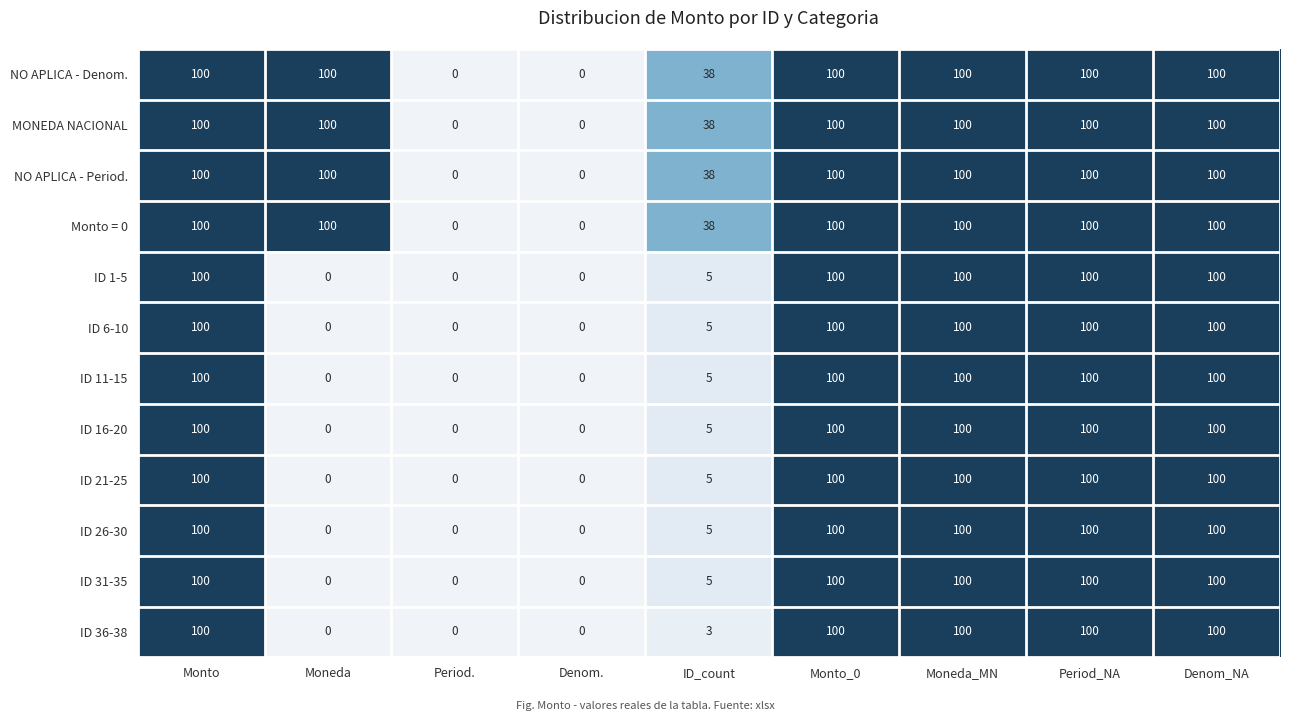

What is the highest value of the ID 6-10 series?

100